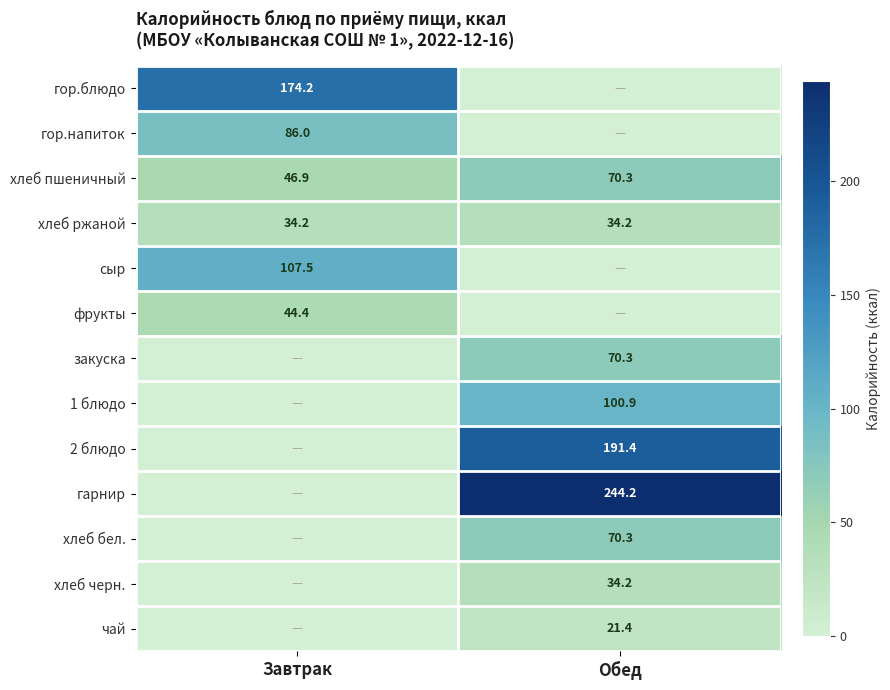

Which has a higher value, Завтрак or Обед?

Завтрак